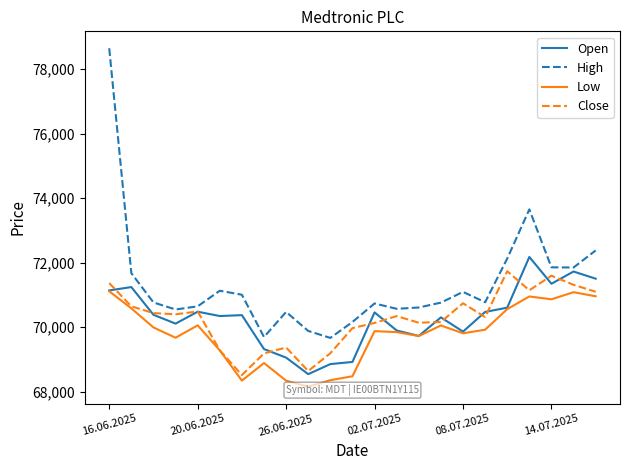

Reading left to right, transcribe all the data shown in this chart.

Open: 71143	71246	70387	70113	70482	70348	70376	69324	69059	68547	68858	68925	70461	69900	69730	70307	69865	70475	70608	72179	71349	71728	71506
High: 78650	71676	70770	70551	70649	71133	71008	69698	70476	69886	69670	70164	70738	70572	70613	70764	71097	70776	72130	73655	71858	71853	72382
Low: 71117	70586	69995	69676	70059	69285	68346	68891	68345	68158	68359	68481	69880	69850	69727	70056	69813	69924	70562	70955	70867	71087	70961
Close: 71369	70649	70439	70403	70489	69285	68519	69189	69373	68644	69195	69973	70134	70346	70141	70165	70744	70317	71738	71146	71599	71316	71101